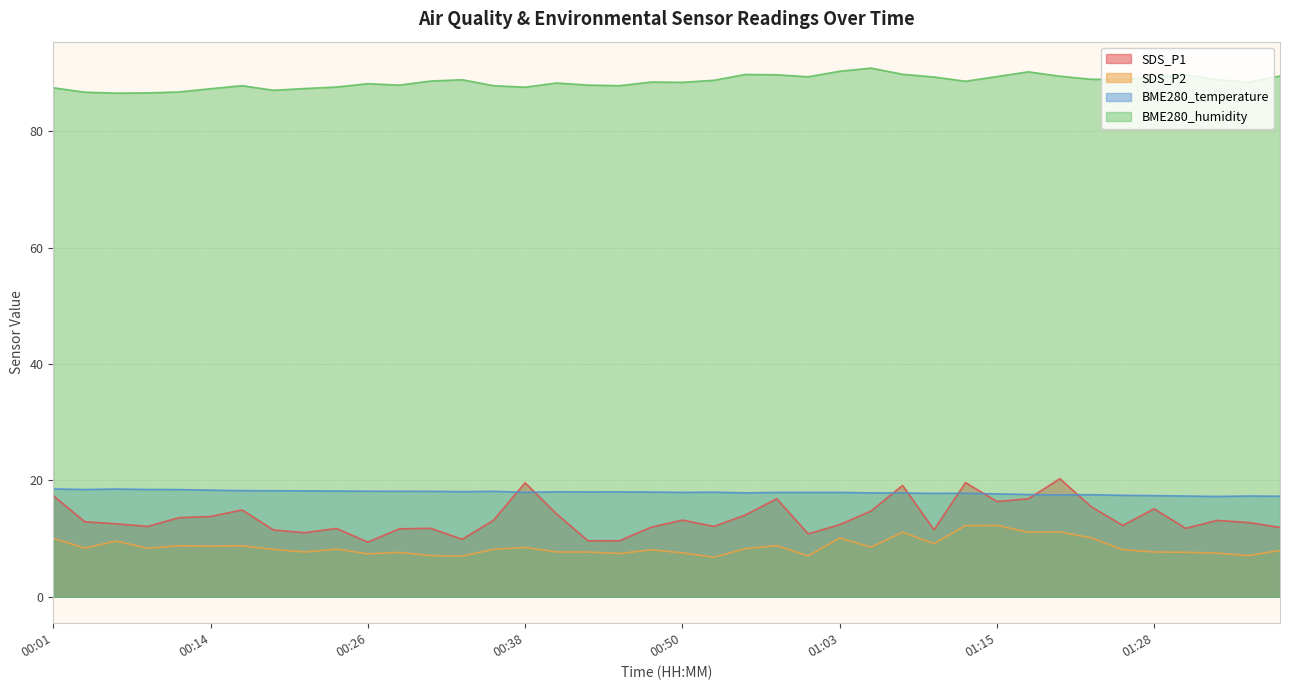

Reading left to right, extract all data points from this chart.

SDS_P1: 17.4	12.9	12.6	12.1	13.6	13.8	14.9	11.5	11.0	11.8	9.4	11.7	11.8	9.9	13.2	19.6	14.2	9.6	9.6	11.9	13.2	12.1	14.1	16.9	10.8	12.4	14.8	19.1	11.5	19.6	16.4	16.9	20.3	15.5	12.3	15.1	11.8	13.1	12.8	11.9
SDS_P2: 10.1	8.4	9.6	8.3	8.8	8.7	8.8	8.2	7.7	8.2	7.4	7.6	7.1	7.0	8.2	8.5	7.7	7.7	7.4	8.1	7.5	6.8	8.3	8.8	7.0	10.1	8.5	11.1	9.1	12.2	12.3	11.1	11.2	10.1	8.1	7.7	7.7	7.5	7.1	8.0
BME280_temperature: 18.5	18.4	18.5	18.4	18.4	18.3	18.2	18.2	18.2	18.2	18.1	18.1	18.1	18.1	18.1	18.0	18.1	18.0	18.0	18.0	17.9	18.0	17.9	17.9	17.9	17.9	17.9	17.8	17.8	17.8	17.7	17.6	17.5	17.6	17.4	17.4	17.3	17.2	17.3	17.3
BME280_humidity: 87.5	86.8	86.6	86.6	86.8	87.3	87.9	87.1	87.4	87.6	88.2	88.0	88.7	88.9	87.9	87.6	88.3	88.0	87.9	88.5	88.5	88.8	89.8	89.7	89.4	90.3	90.9	89.8	89.4	88.6	89.4	90.2	89.5	89.0	88.9	89.4	89.7	88.9	88.5	89.5